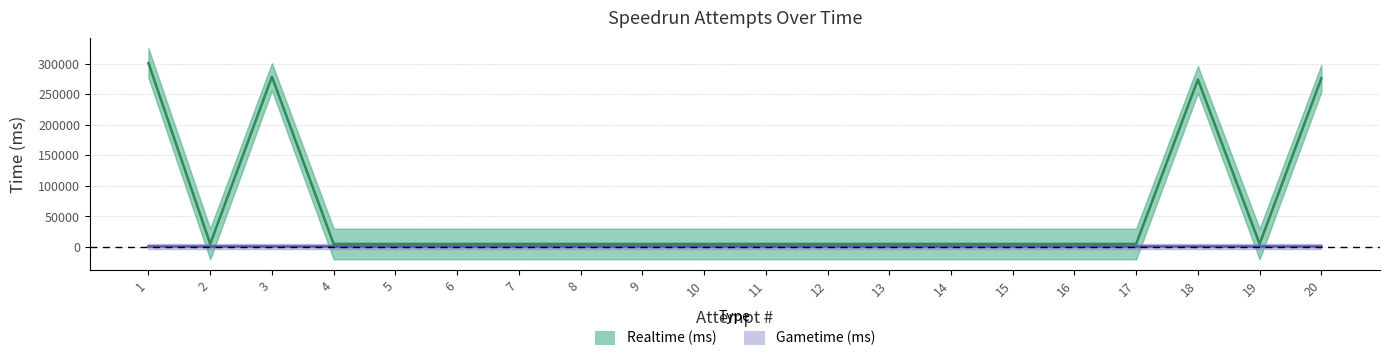

What is the value of the 11th point from the left?

5000